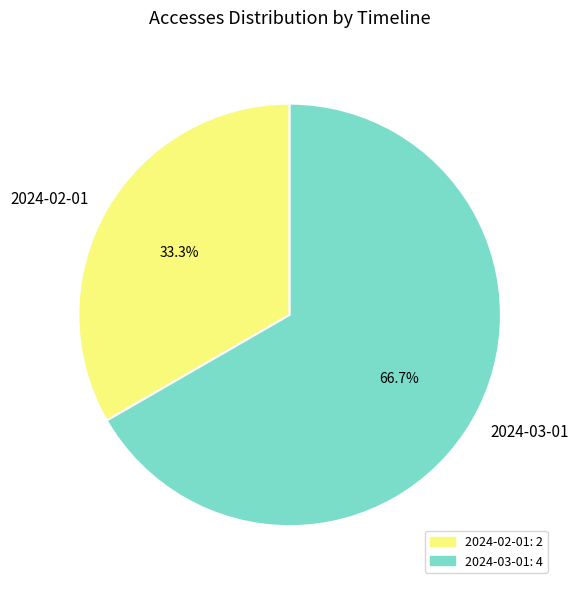

Count the number of slices in the pie.

2